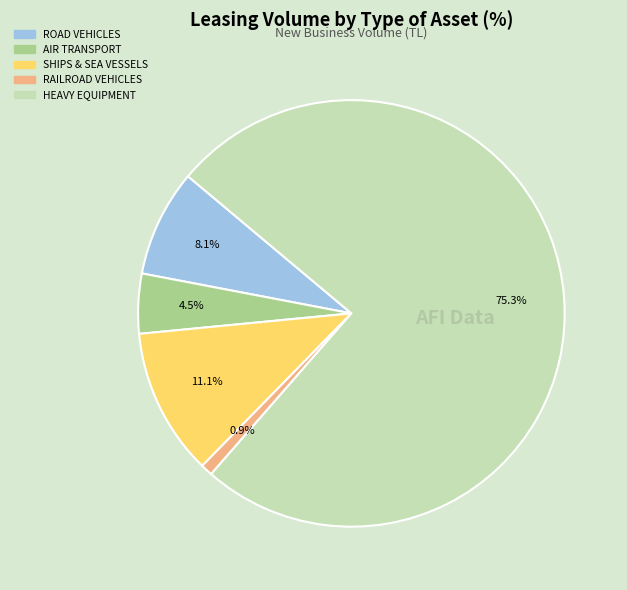

Is there a majority slice in this chart?

Yes